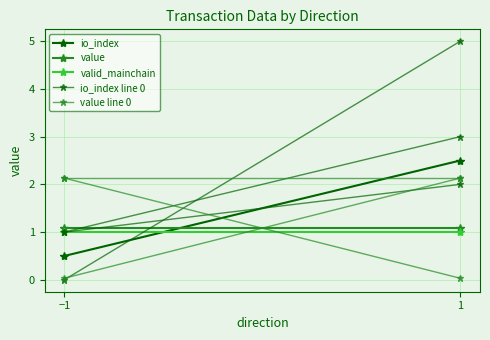

The io_index line 0 series shows 8.4 at 1. True or false?

False